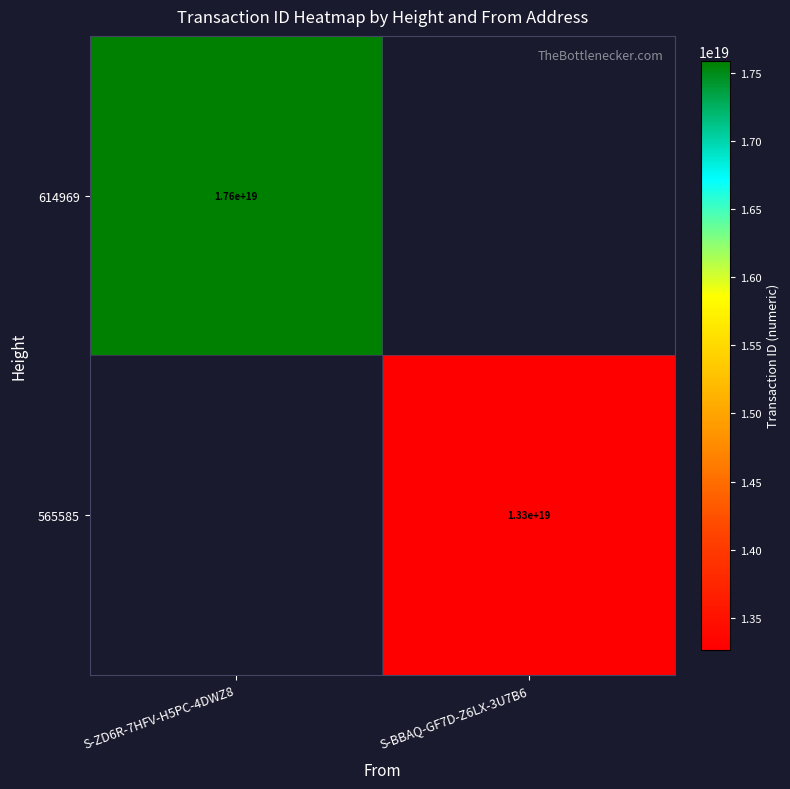

How many data points does each series have?

2